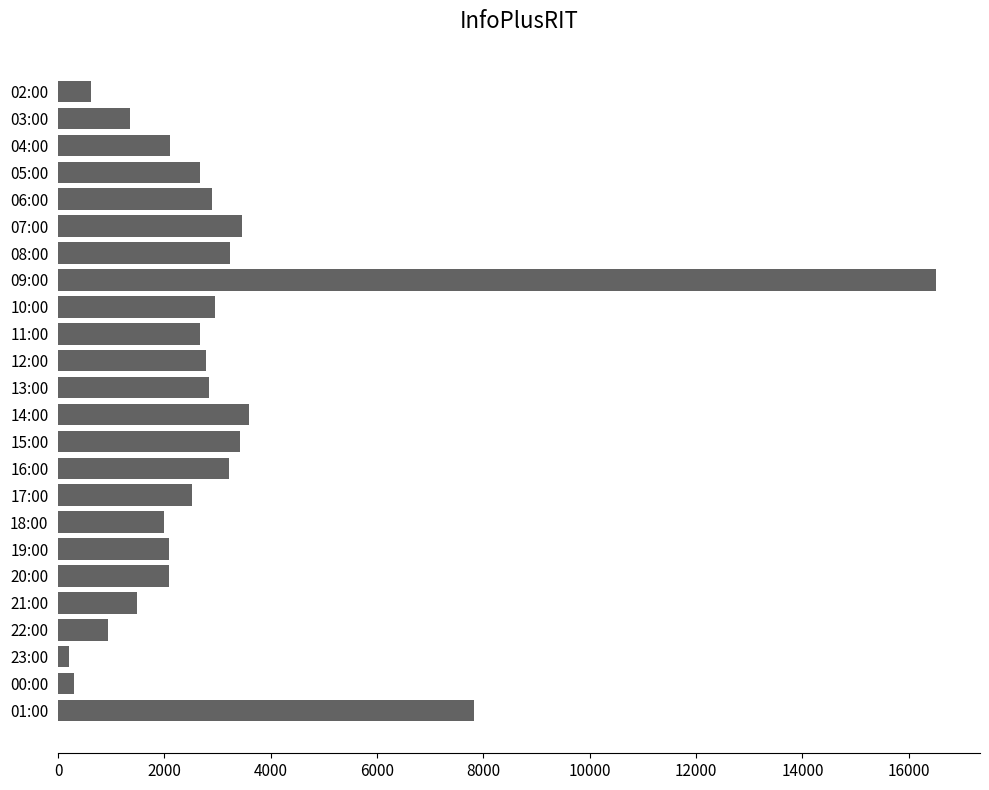

Is it true that the value at 13:00 is 2845?

True